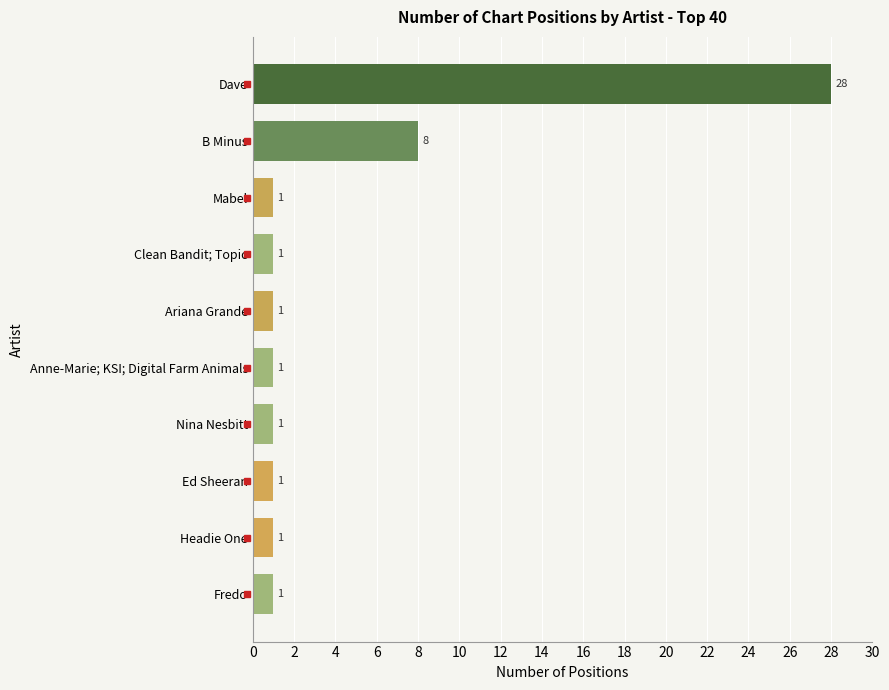

How many categories are shown in the chart?

10